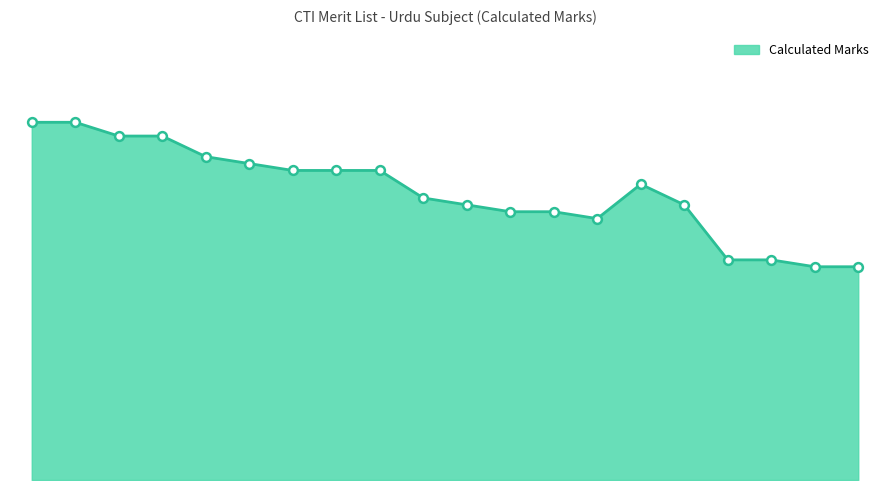

Is this an area chart (filled region under the line)?

Yes